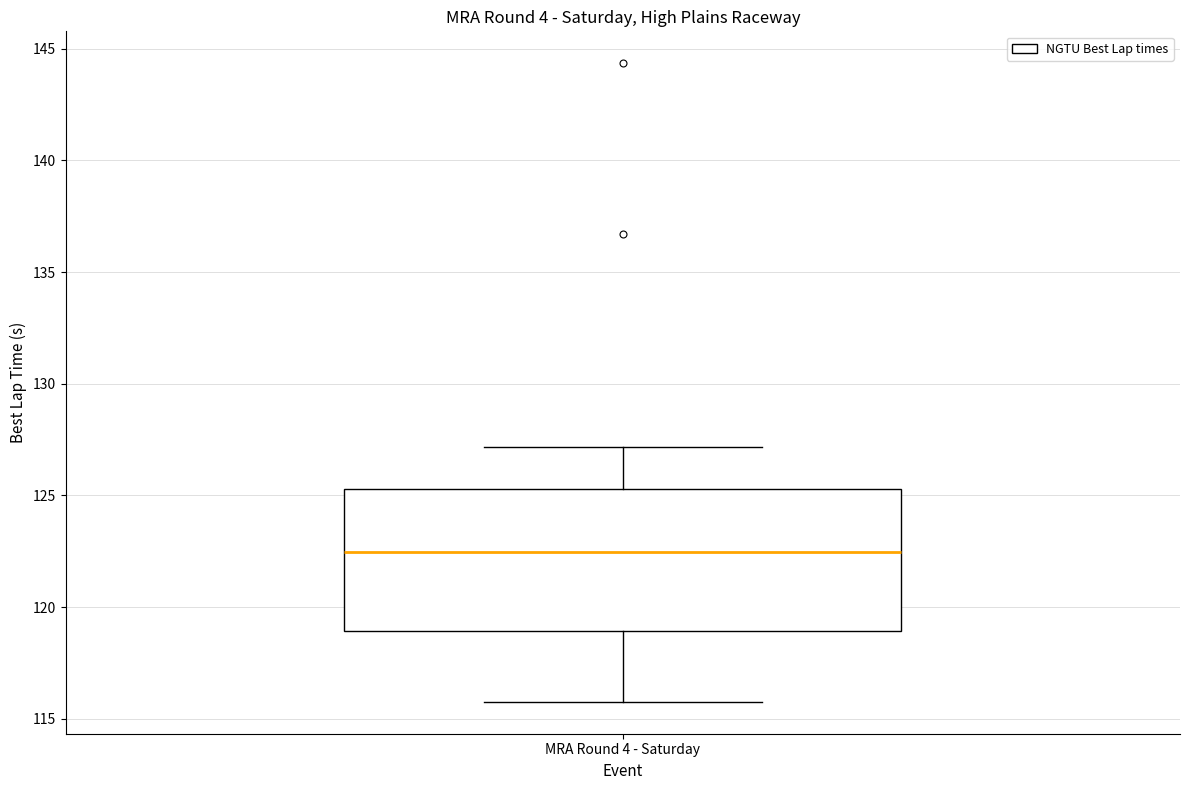

Transcribe this box plot: give where the median line is, the range the box spans, and where the two whiskers end, as read against the y-axis. The values are not printed on the chart, so give them approximately, as read against the axis.

median 122.5, box 119.0 to 125.5, whiskers 116.0 to 127.0